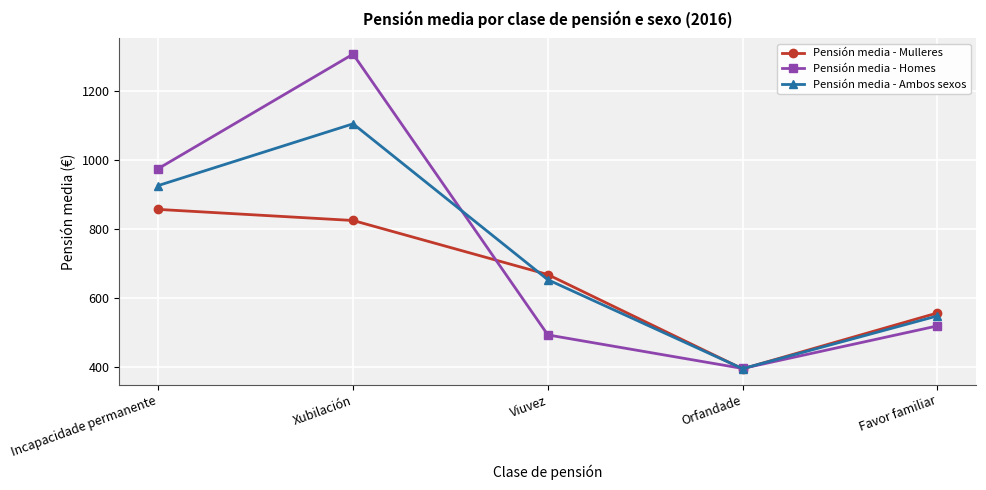

At which category is the sum across all series the highest?

Xubilación